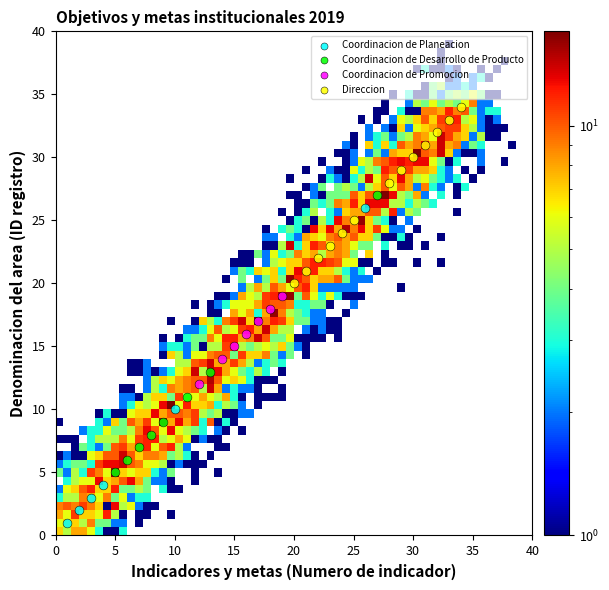

Which series has the largest Y range (max minus min)?

Coordinacion de Planeacion